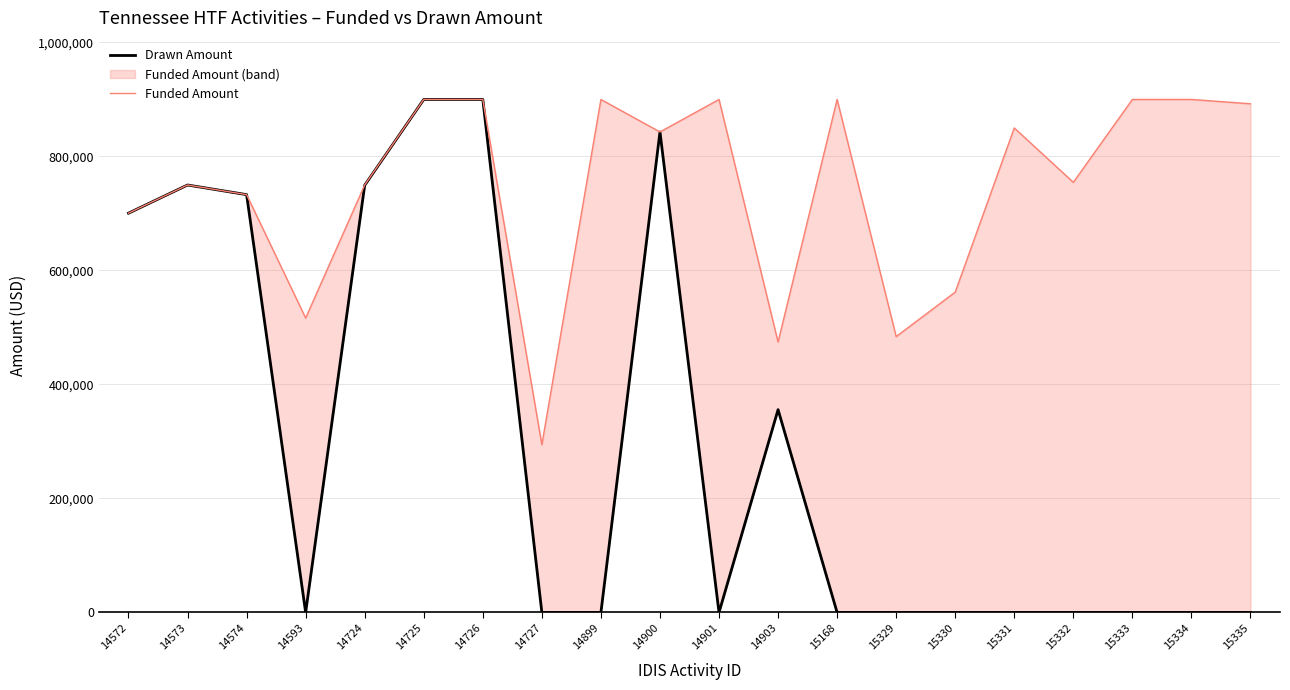

Is it true that Drawn Amount equals 949251.2 at 14572?

False